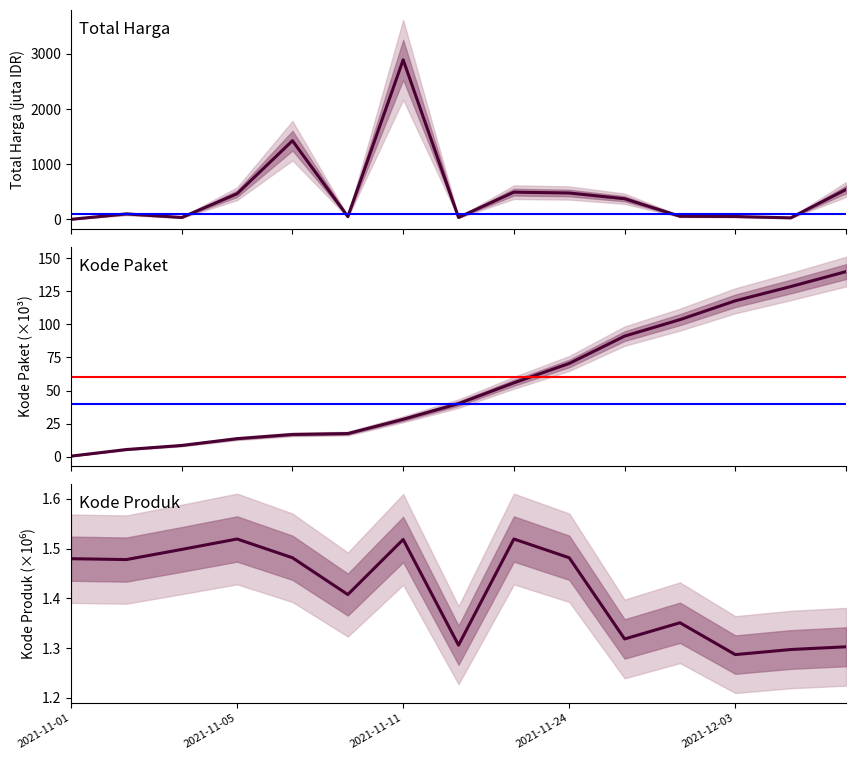

At how many categories does at least one series exceed 392?

6